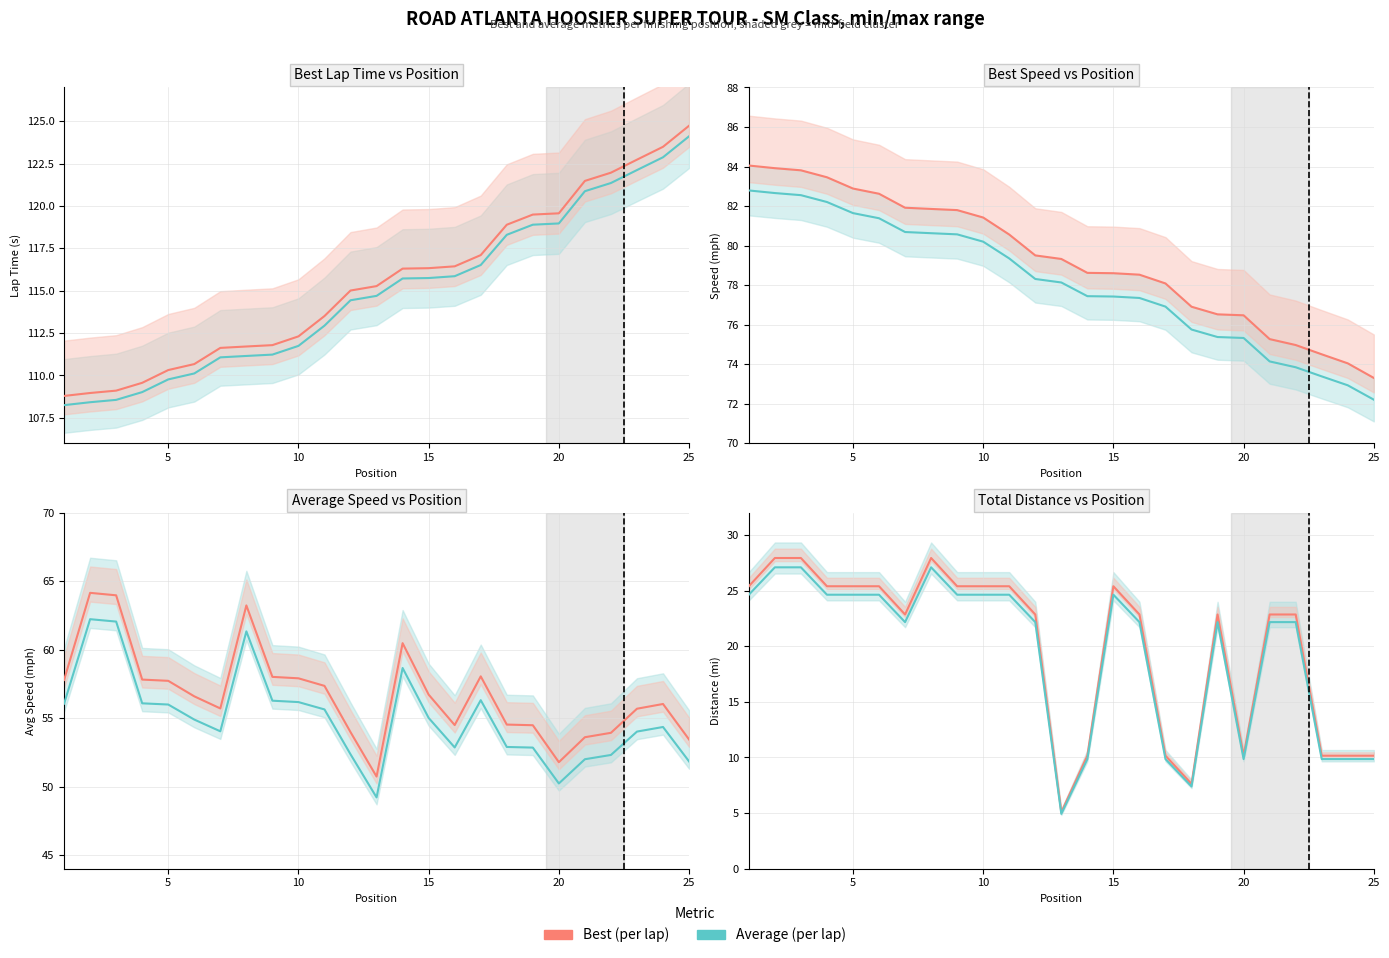

How many interior local valleys does the Average (per lap) series have?

4